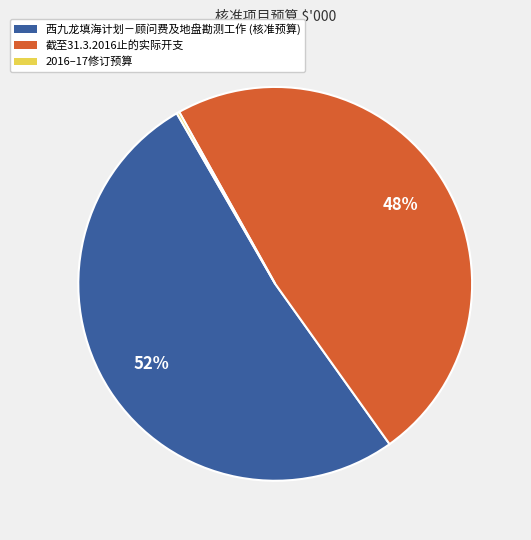

Which category has the biggest portion of the pie?

西九龙填海计划－顾问费及地盘勘测工作 (核准预算)